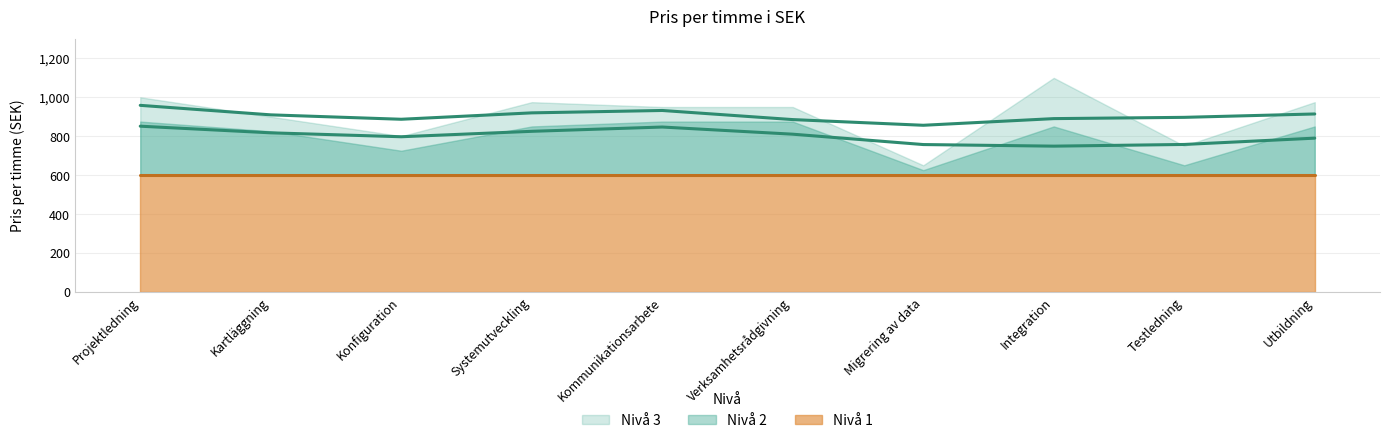

Reading left to right, transcribe all the data shown in this chart.

Nivå 1: Projektledning=600	Kartläggning=600	Konfiguration=600	Systemutveckling=600	Kommunikationsarbete=600	Verksamhetsrådgivning=600	Migrering av data=600	Integration=600	Testledning=600	Utbildning=600
Nivå 2: Projektledning=875	Kartläggning=825	Konfiguration=725	Systemutveckling=850	Kommunikationsarbete=875	Verksamhetsrådgivning=875	Migrering av data=625	Integration=850	Testledning=650	Utbildning=850
Nivå 3: Projektledning=1000	Kartläggning=900	Konfiguration=800	Systemutveckling=975	Kommunikationsarbete=950	Verksamhetsrådgivning=950	Migrering av data=650	Integration=1100	Testledning=750	Utbildning=975